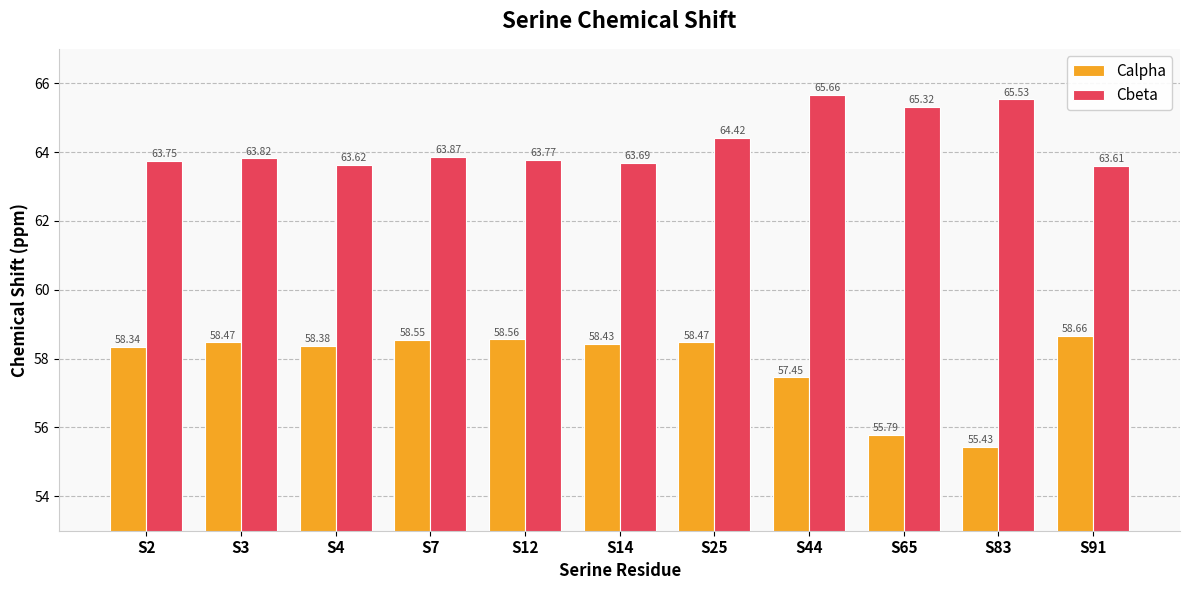

What are all the series names shown in the legend?

Calpha, Cbeta